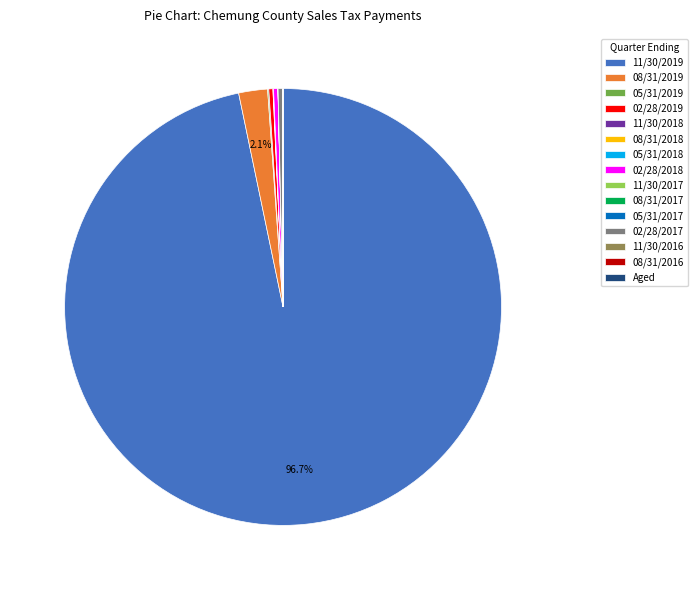

Do 08/31/2019 and 11/30/2019 together represent more than half of the pie?

Yes